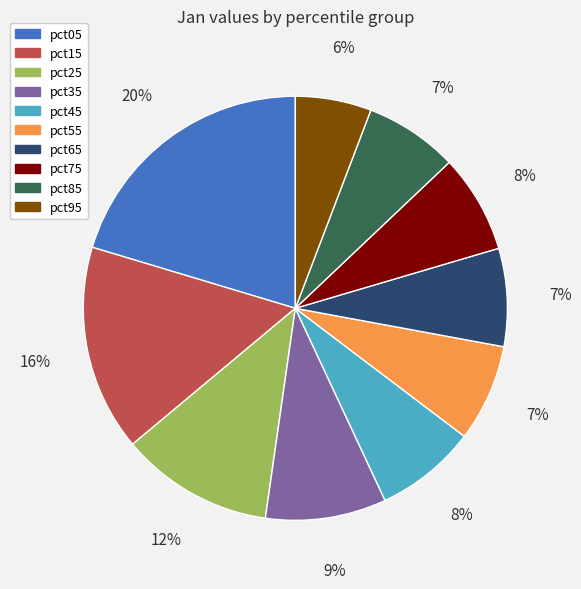

To the nearest percent, what is the average slice percentage?

10%